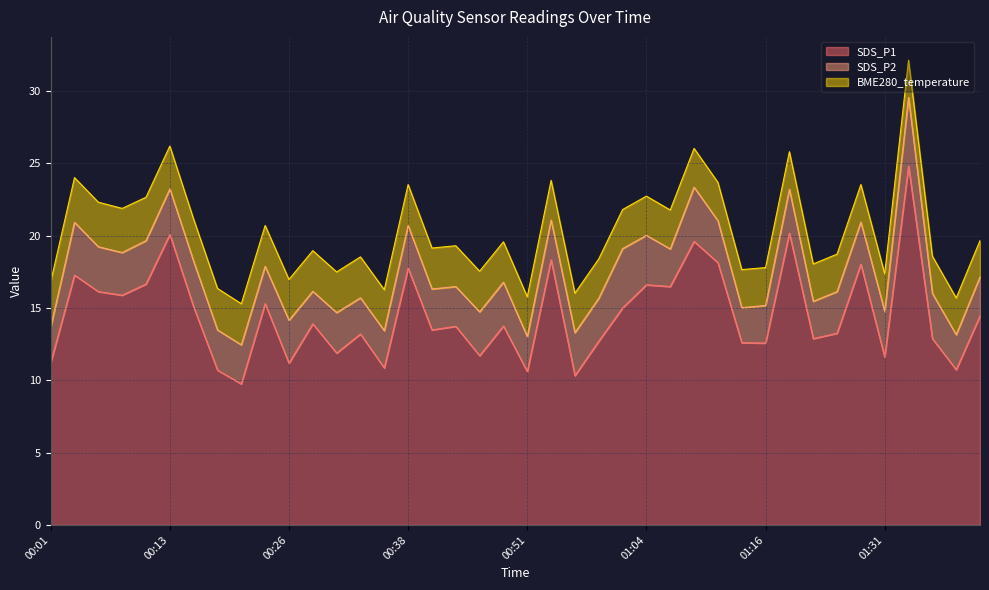

Rank the series at 00:49 from highest to lowest value.

SDS_P1, SDS_P2, BME280_temperature